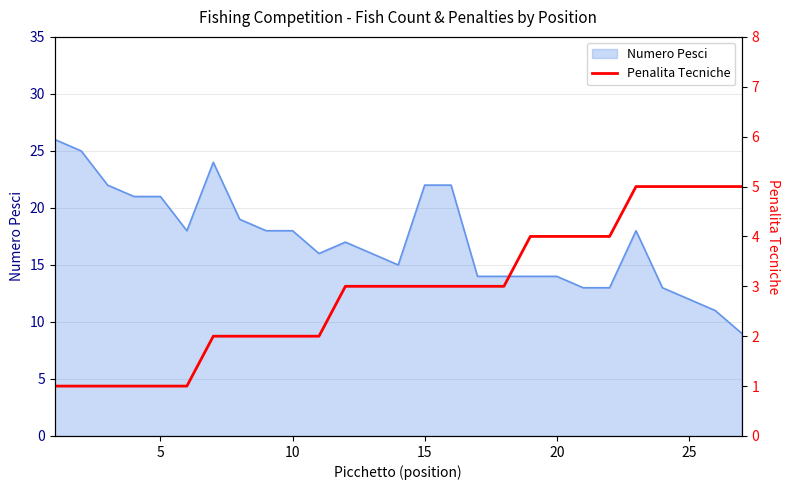

What is the average value?

3